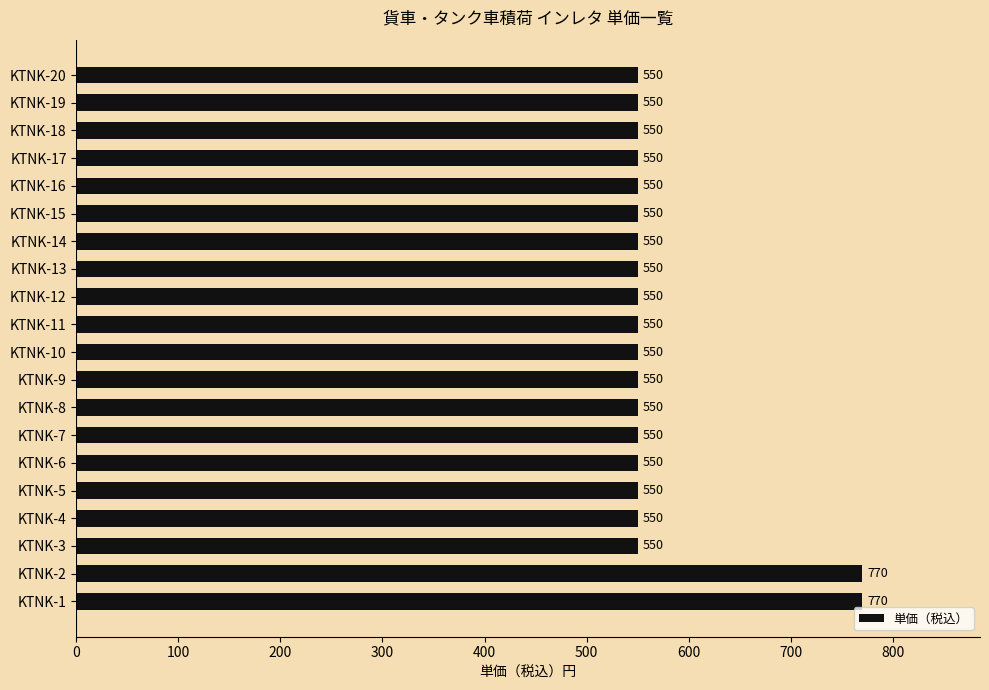

What is the greatest value displayed?

770